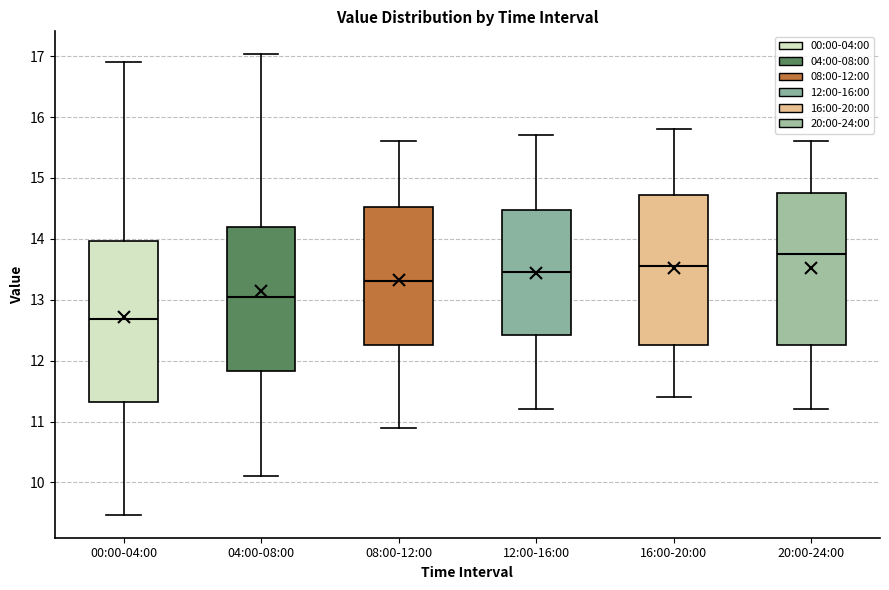

Reading left to right, read every box against the y-axis: the position of its median line, the range the box covers, and the ends of its whiskers. The values are not printed on the chart, so give them approximately, as read against the axis.

00:00-04:00: median 12.7, box 11.3 to 14.0, whiskers 9.5 to 16.9
04:00-08:00: median 13.1, box 11.8 to 14.2, whiskers 10.1 to 17.0
08:00-12:00: median 13.3, box 12.3 to 14.5, whiskers 10.9 to 15.6
12:00-16:00: median 13.5, box 12.4 to 14.5, whiskers 11.2 to 15.7
16:00-20:00: median 13.6, box 12.3 to 14.7, whiskers 11.4 to 15.8
20:00-24:00: median 13.8, box 12.3 to 14.8, whiskers 11.2 to 15.6